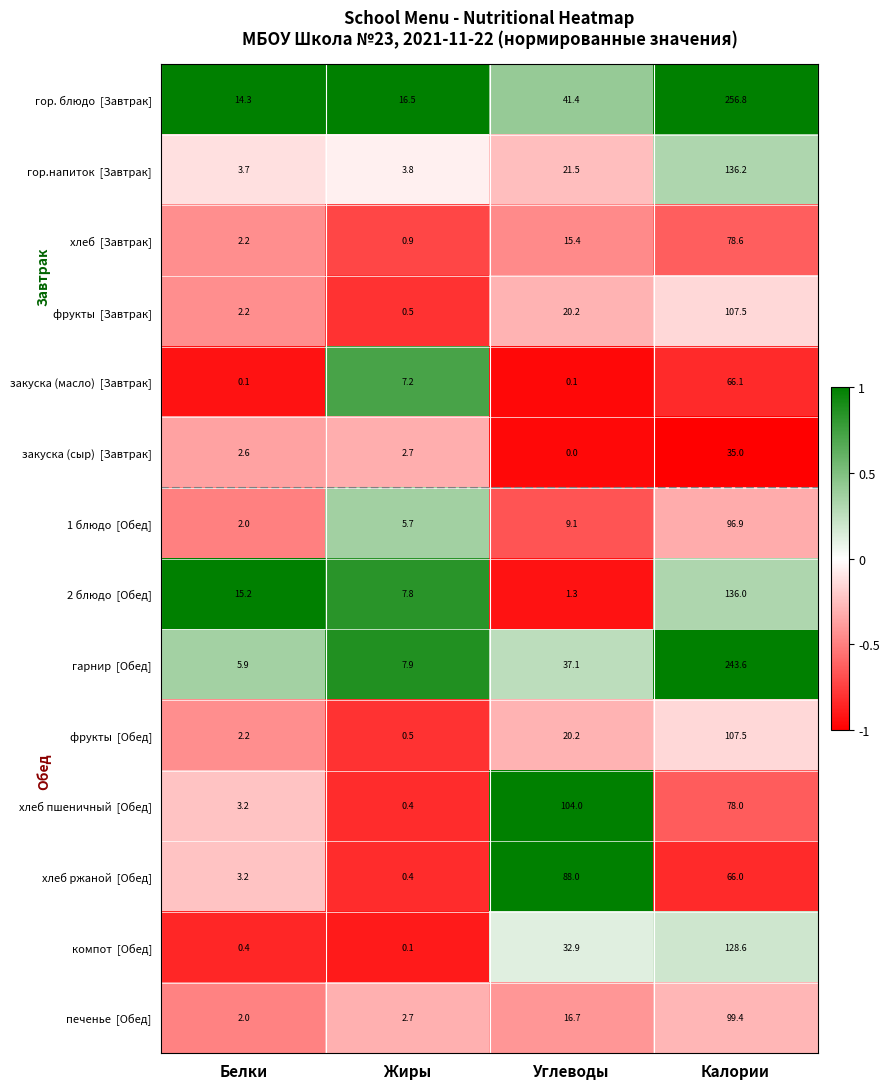

What is the maximum value shown in the chart?

256.8